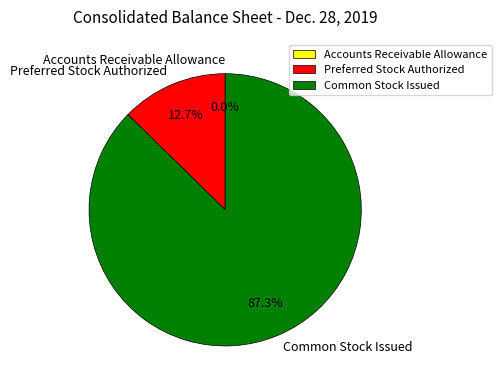

Which slice represents more than half of the pie?

Common Stock Issued